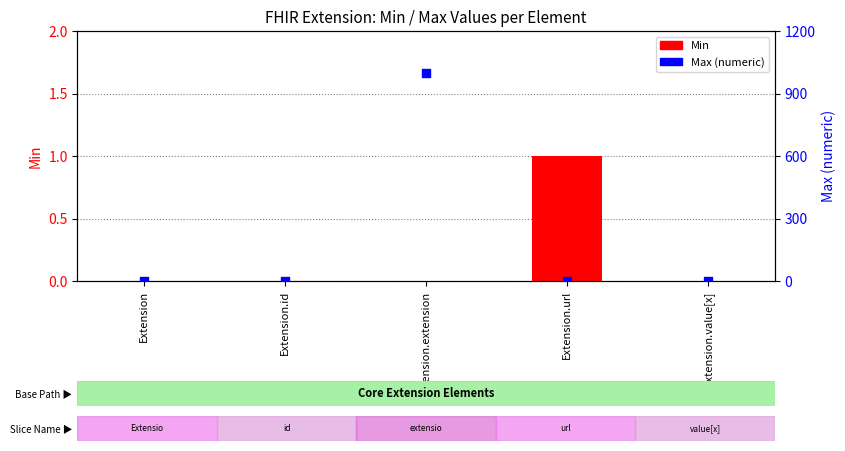

Which series contains the lowest Y value?

Min